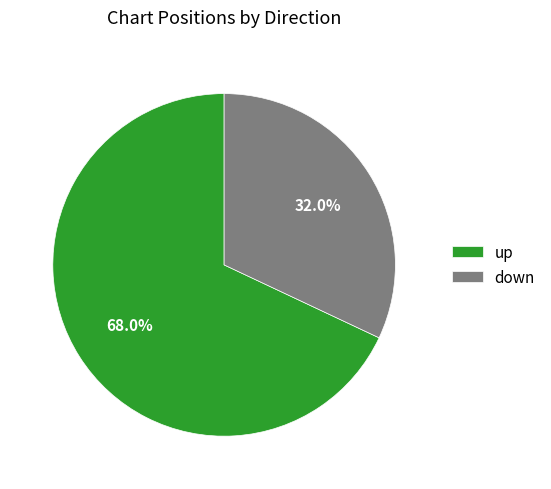

Combined, what portion of the pie is down and up?

100.0%